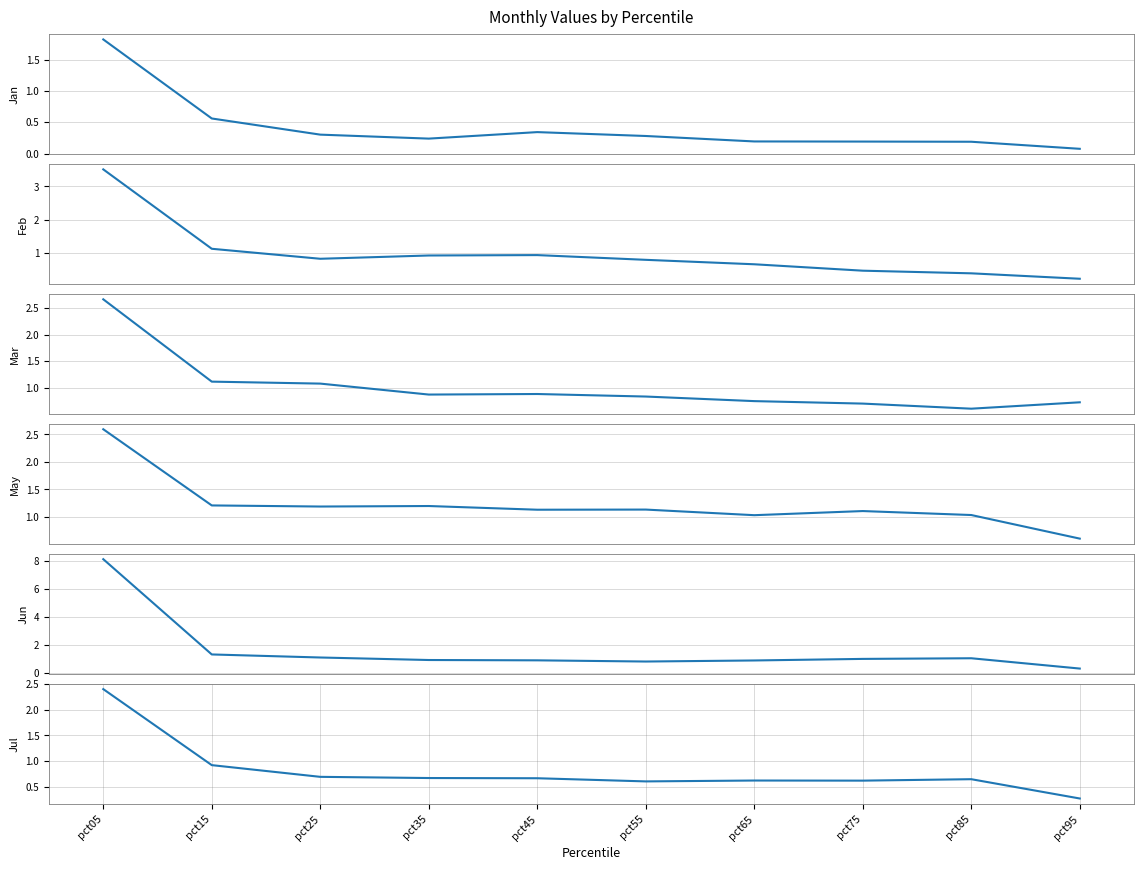

How many lines are shown in the chart?

6